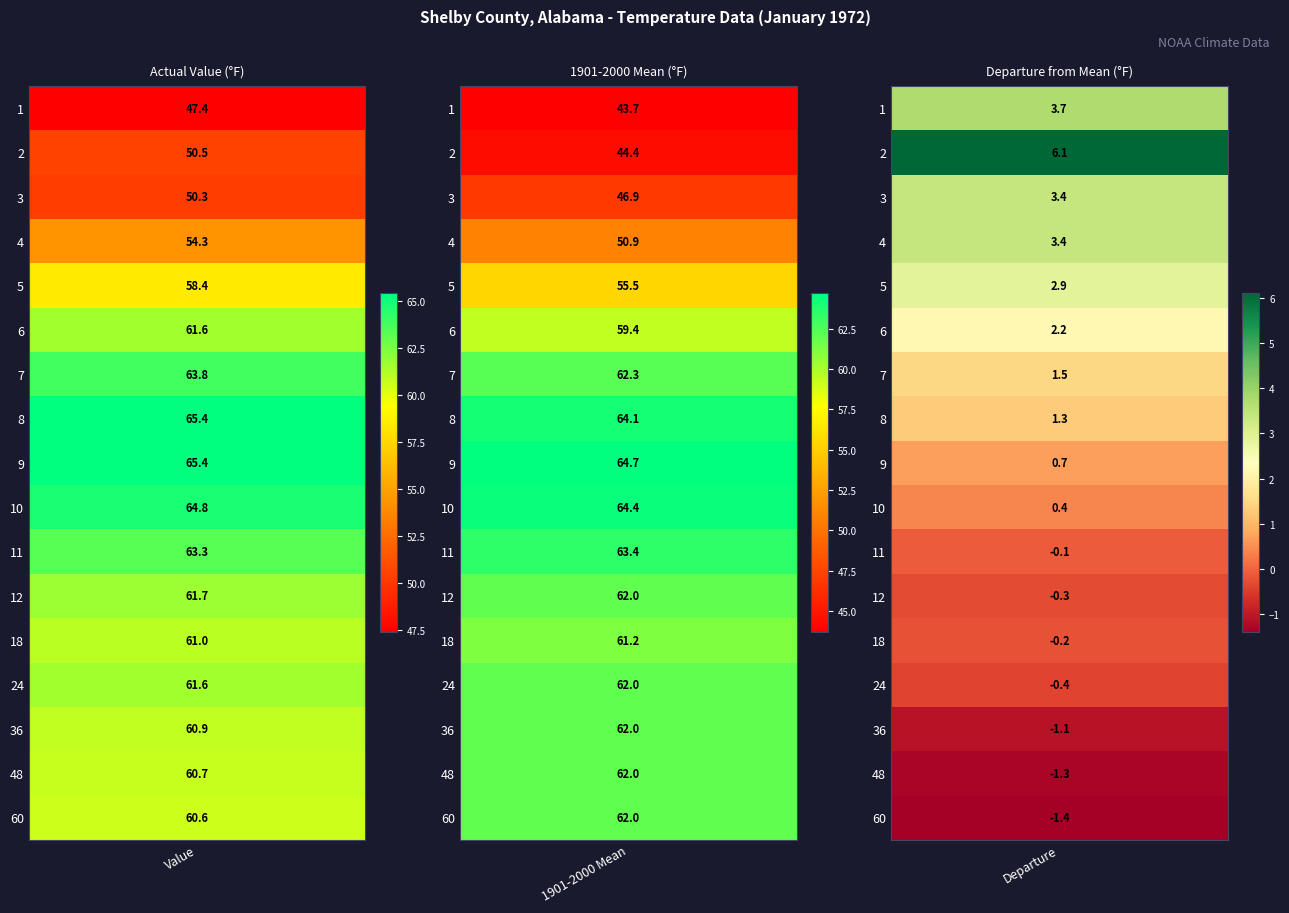

Reading right to left, what are all the values shown in this chart?

1: 3.7	43.7	47.4
2: 6.1	44.4	50.5
3: 3.4	46.9	50.3
4: 3.4	50.9	54.3
5: 2.9	55.5	58.4
6: 2.2	59.4	61.6
7: 1.5	62.3	63.8
8: 1.3	64.1	65.4
9: 0.7	64.7	65.4
10: 0.4	64.4	64.8
11: -0.1	63.4	63.3
12: -0.3	62.0	61.7
18: -0.2	61.2	61.0
24: -0.4	62.0	61.6
36: -1.1	62.0	60.9
48: -1.3	62.0	60.7
60: -1.4	62.0	60.6